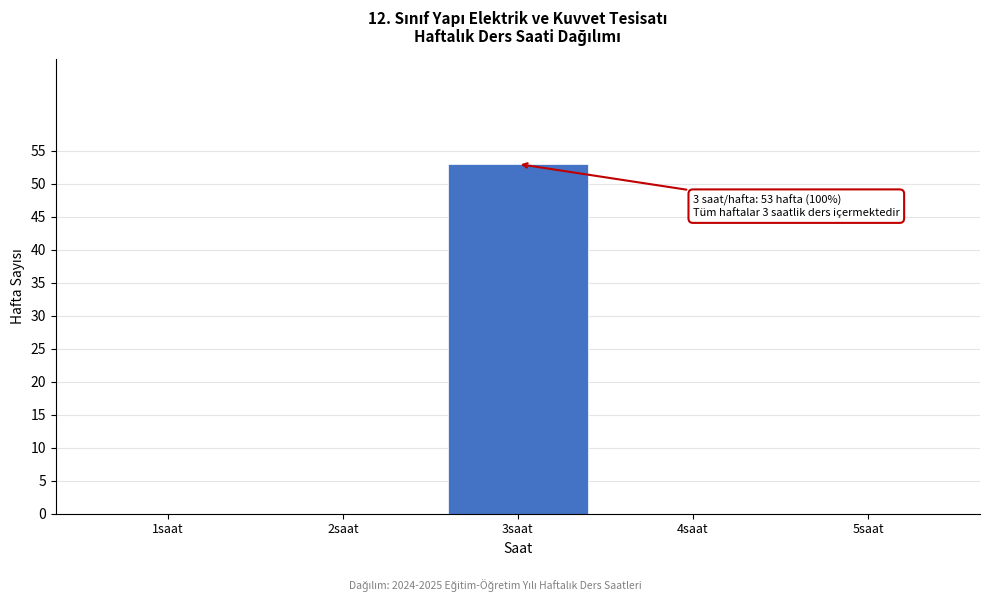

Over which range of the x-axis is the bar tallest?

2.5 to 3.5